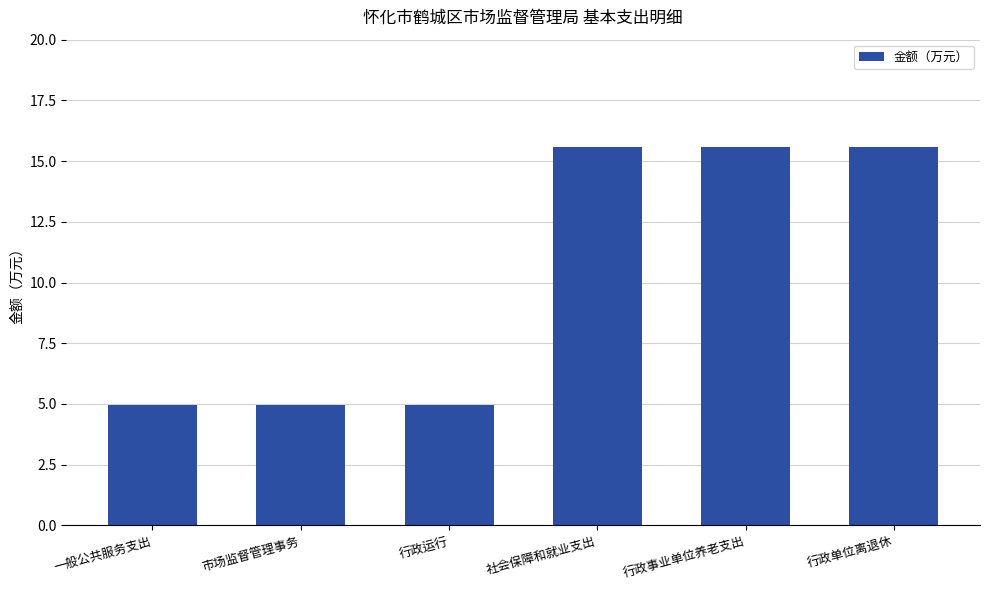

At which label does the data first exceed 15?

社会保障和就业支出